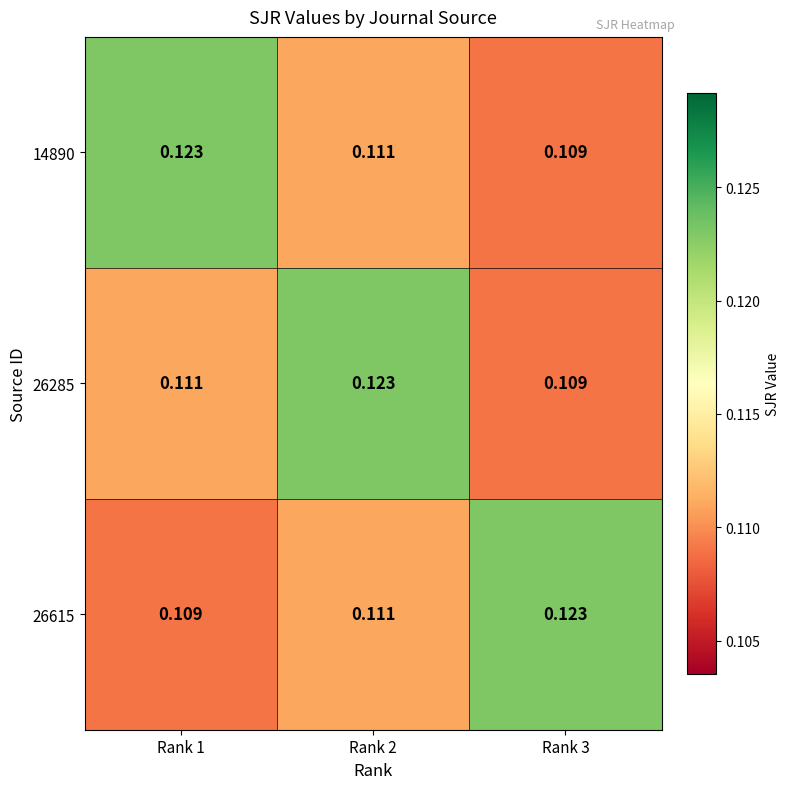

Reading left to right, transcribe all the data shown in this chart.

14890: Rank 1=0.1	Rank 2=0.1	Rank 3=0.1
26285: Rank 1=0.1	Rank 2=0.1	Rank 3=0.1
26615: Rank 1=0.1	Rank 2=0.1	Rank 3=0.1